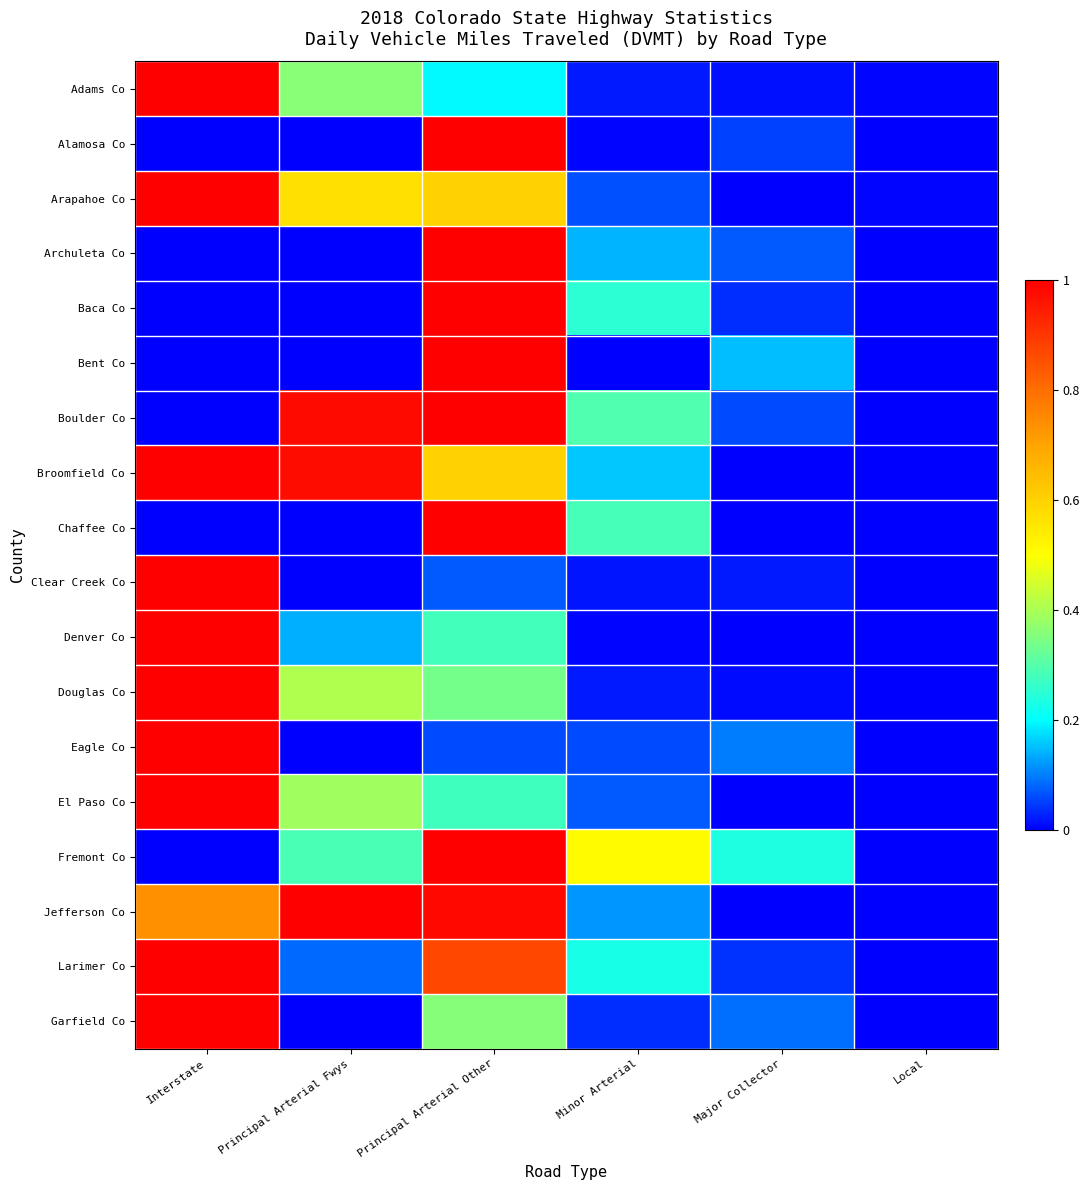

Which series has the largest range (max minus min)?

Alamosa Co